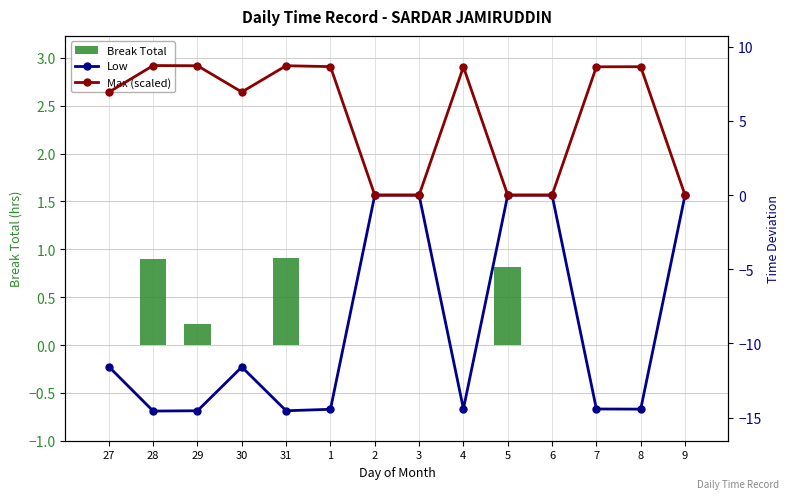

Rank the series by their average value, from highest to lowest.

Max (scaled), Break Total, Low